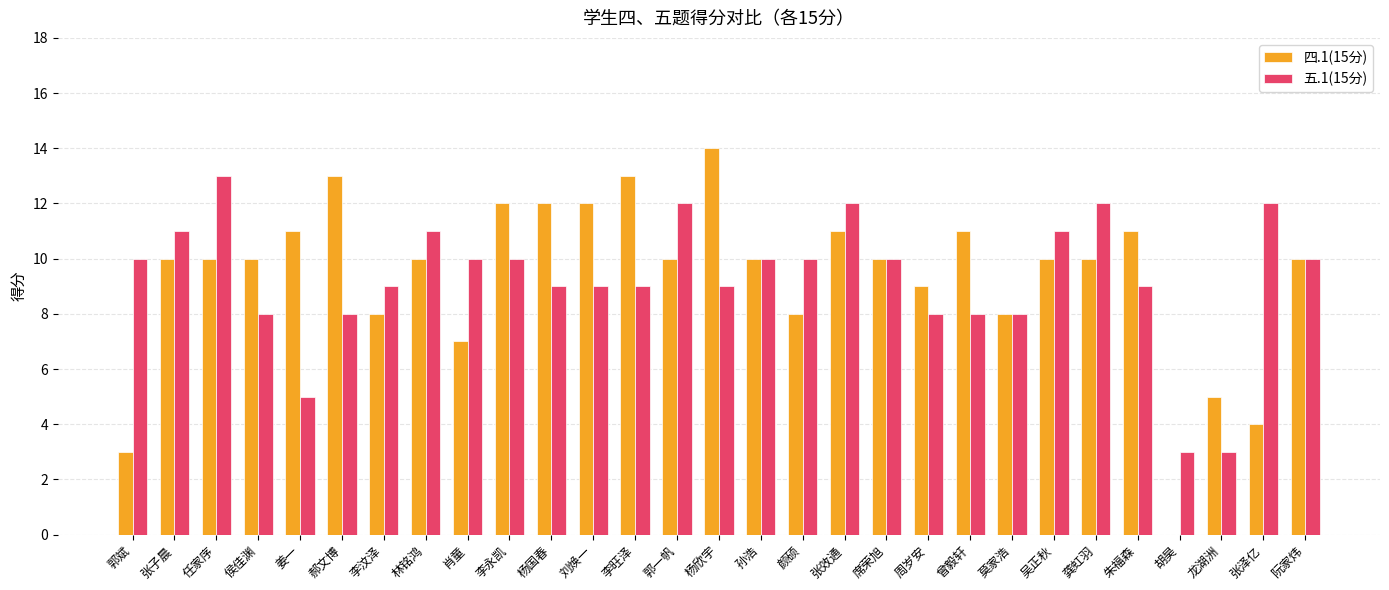

What is the average value of the 四.1(15分) series?

9